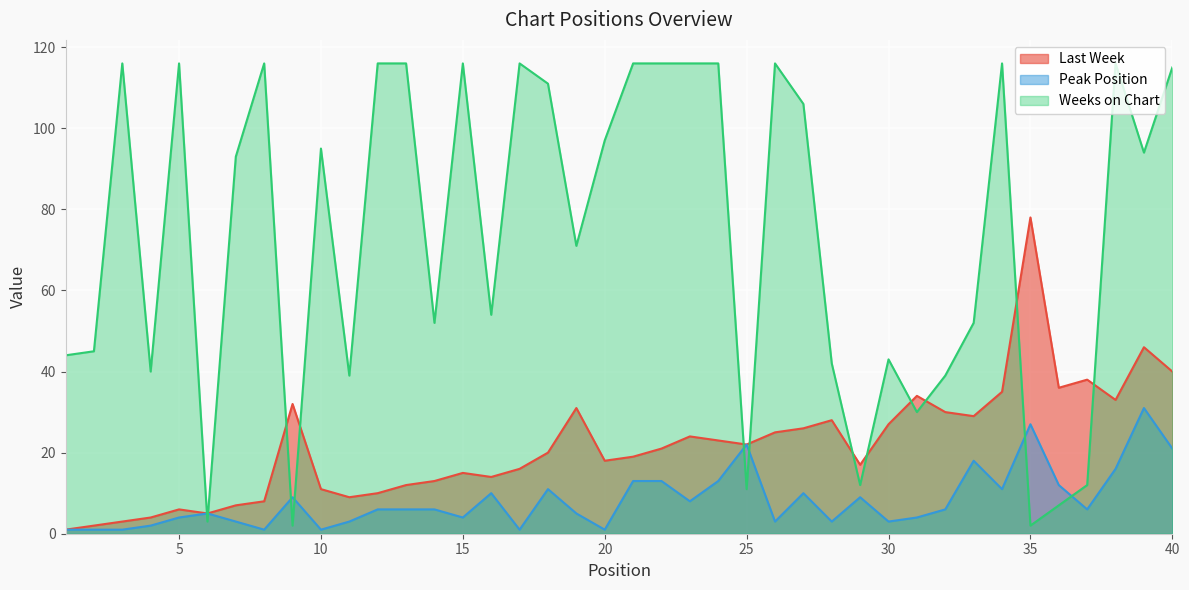

Read the Weeks on Chart value at 27.

106